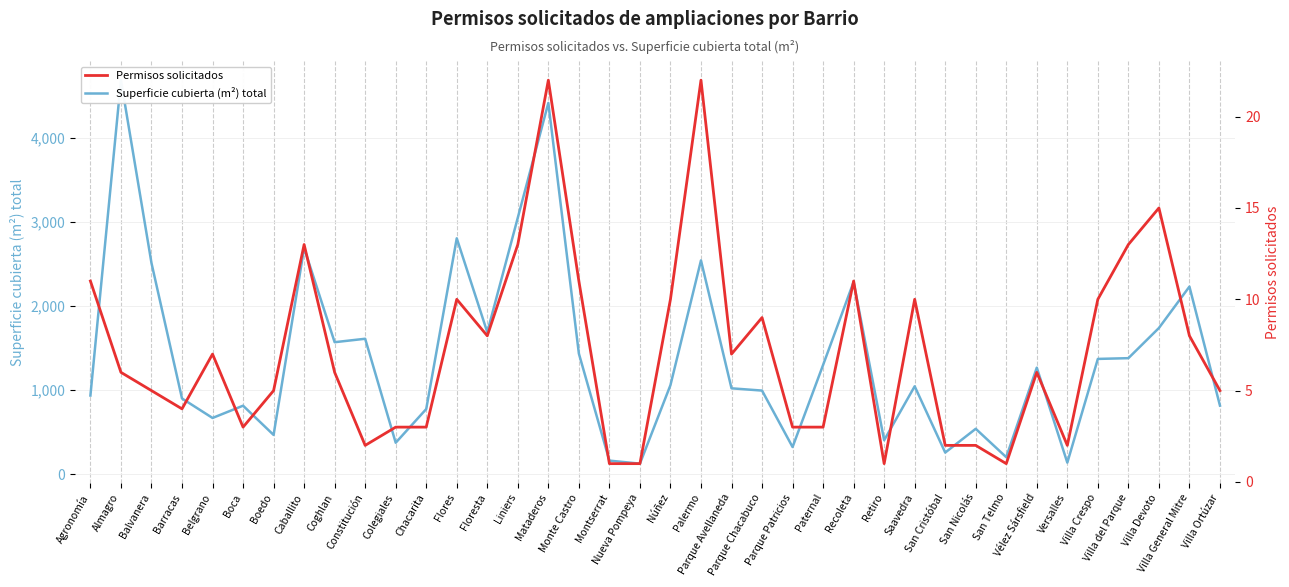

The value of Permisos solicitados at Parque Patricios is 3. True or false?

True